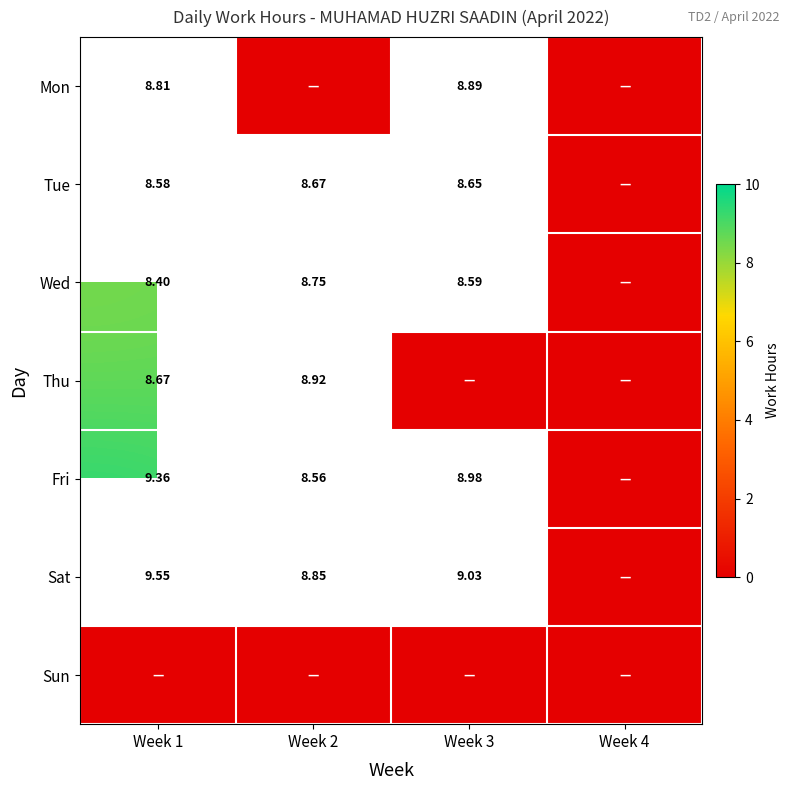

True or false: Fri has a value of 9.0 at Week 3.

True